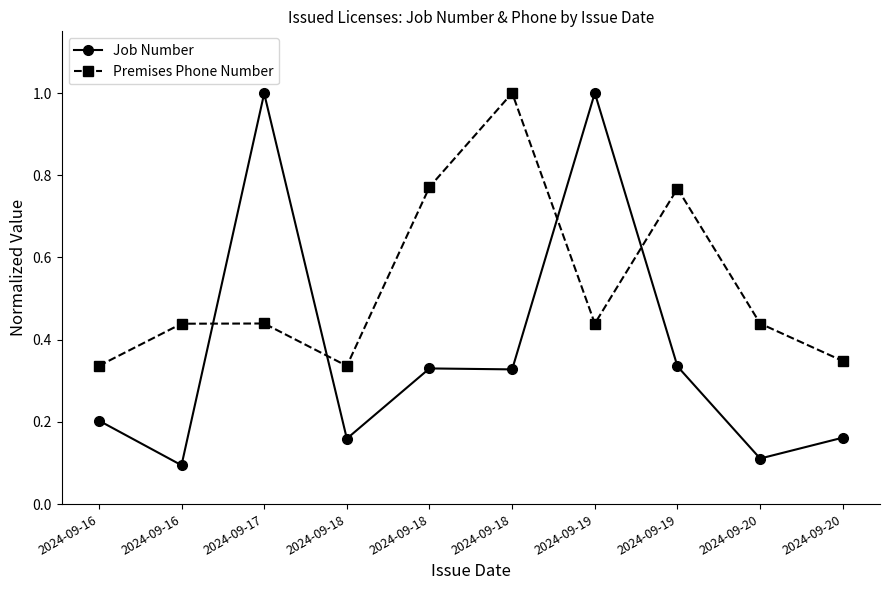

Rank the series by their maximum value, from highest to lowest.

Job Number, Premises Phone Number